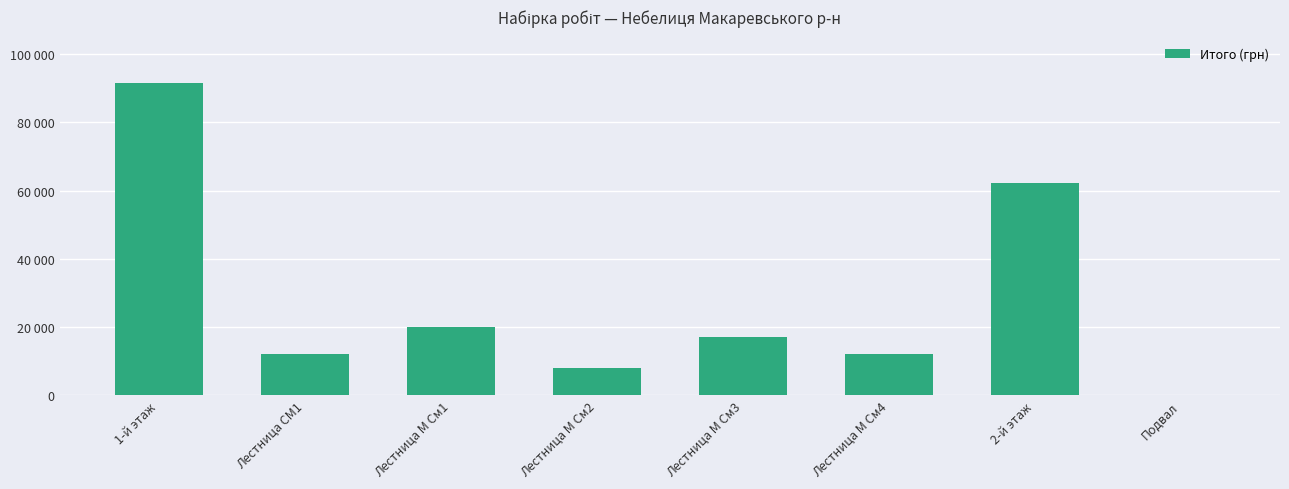

At which category does the chart reach its minimum across all series?

Подвал